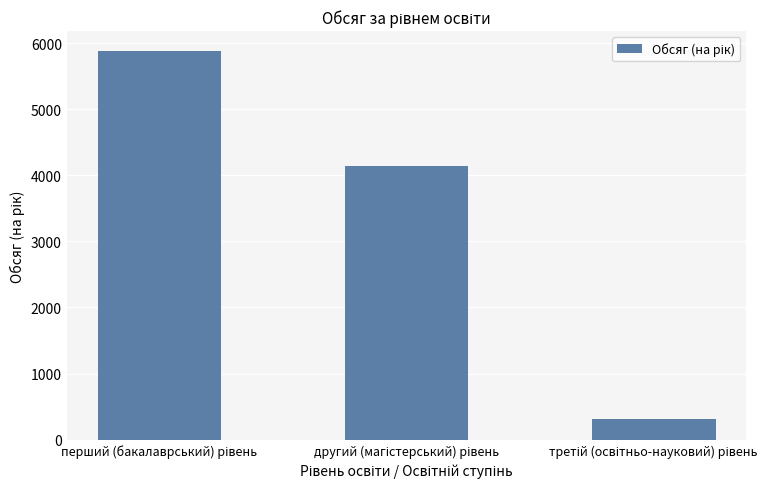

What is the value of the 3rd bar from the left?

309